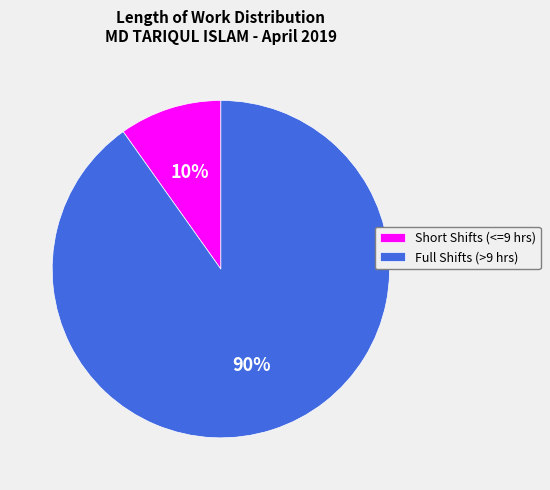

How many slices are in this pie chart?

2